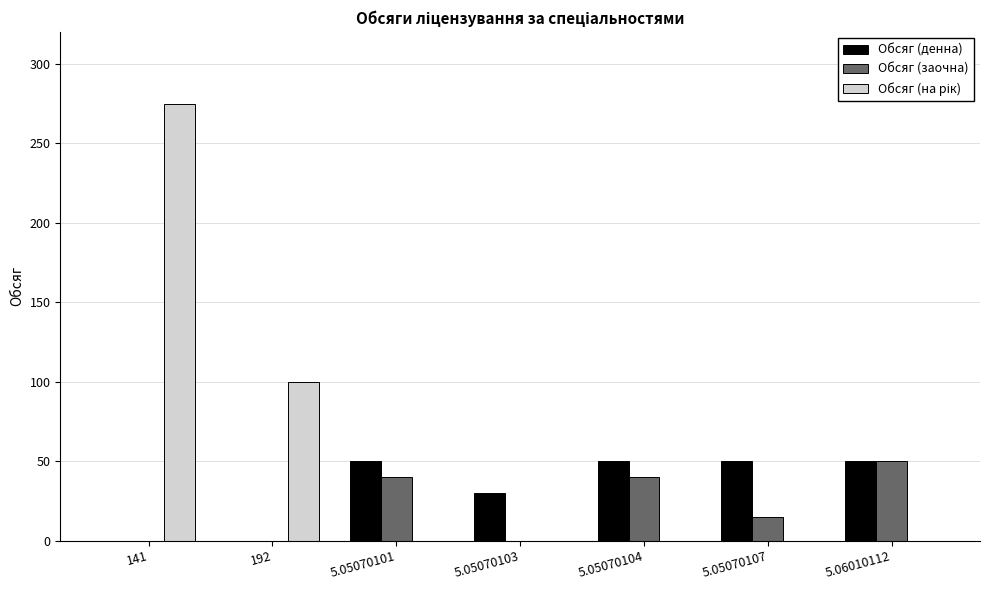

At which label is Обсяг (заочна) closest to 25?

5.05070107